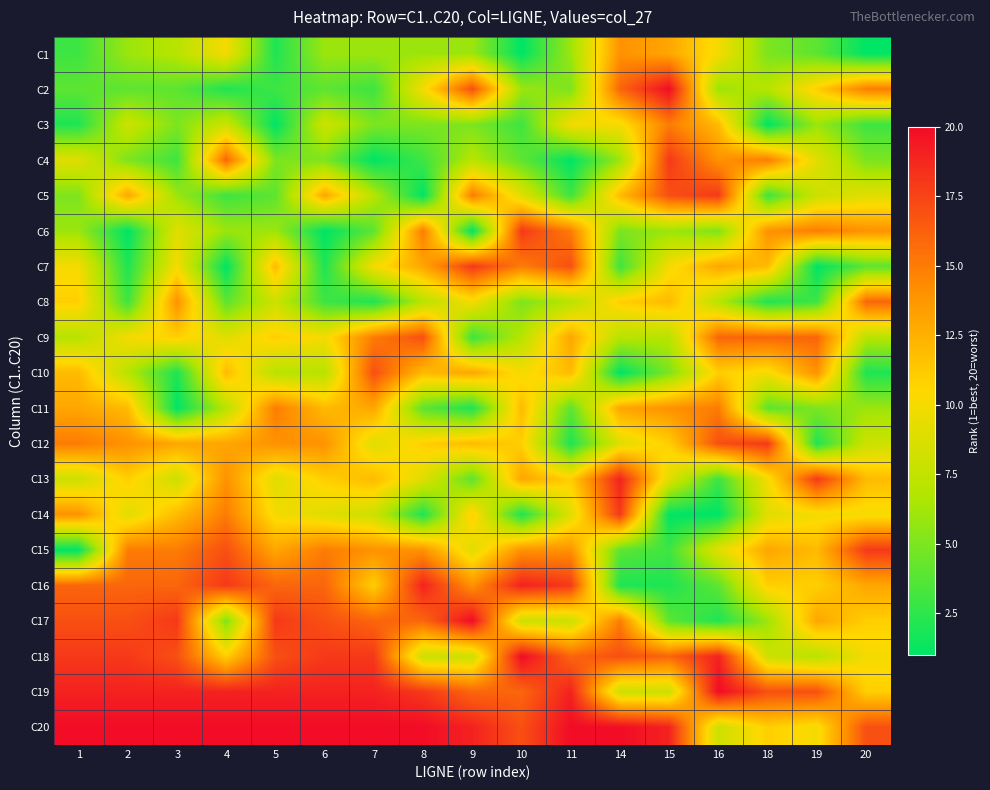

At which category is the sum across all series the highest?

1